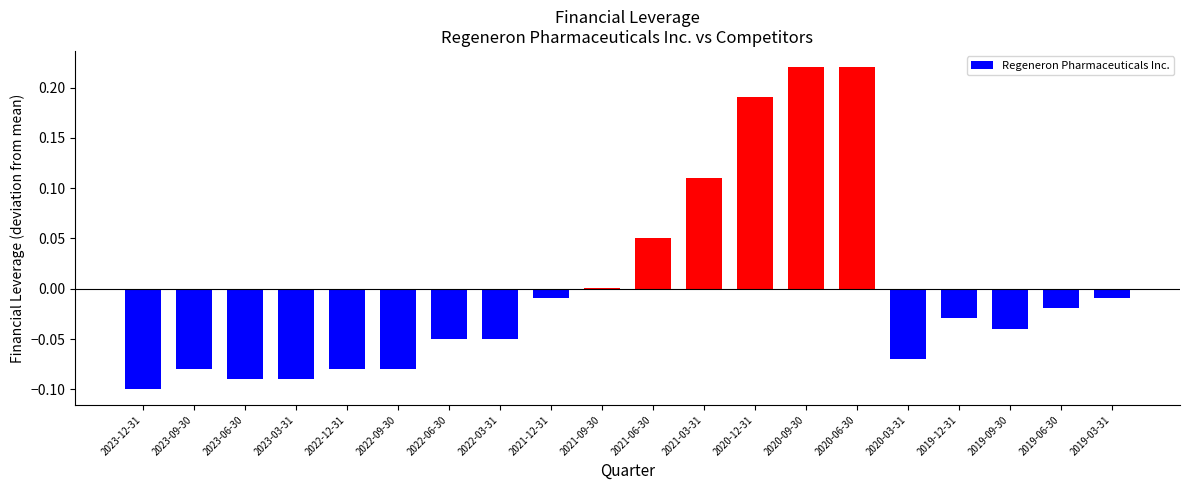

Is it true that the value at 2022-06-30 is -0.0?

True